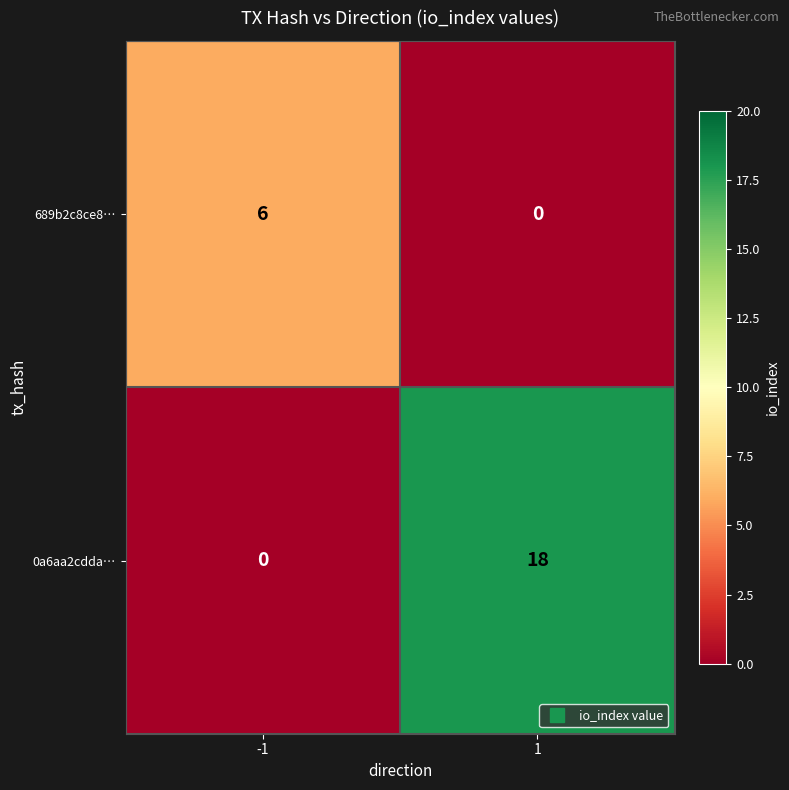

What is the total value across all series at -1?

6